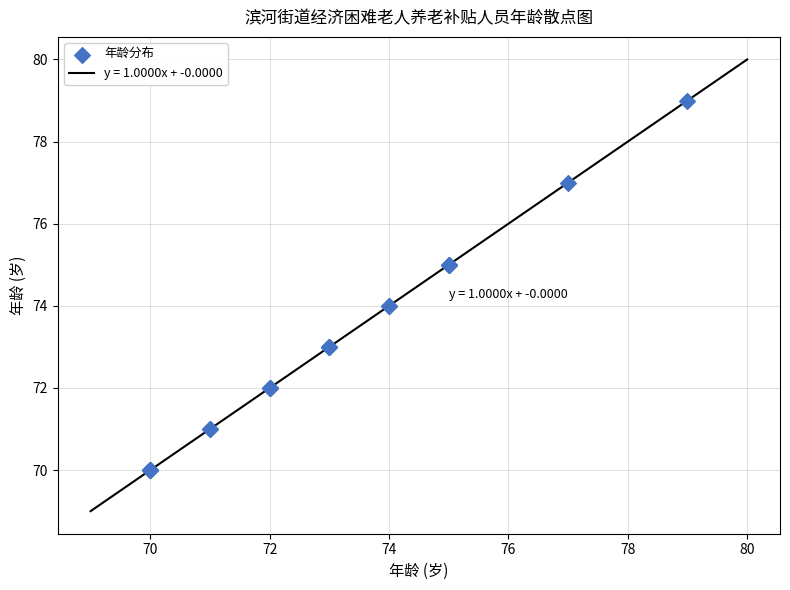

What is the difference between the maximum and minimum values?

11.0